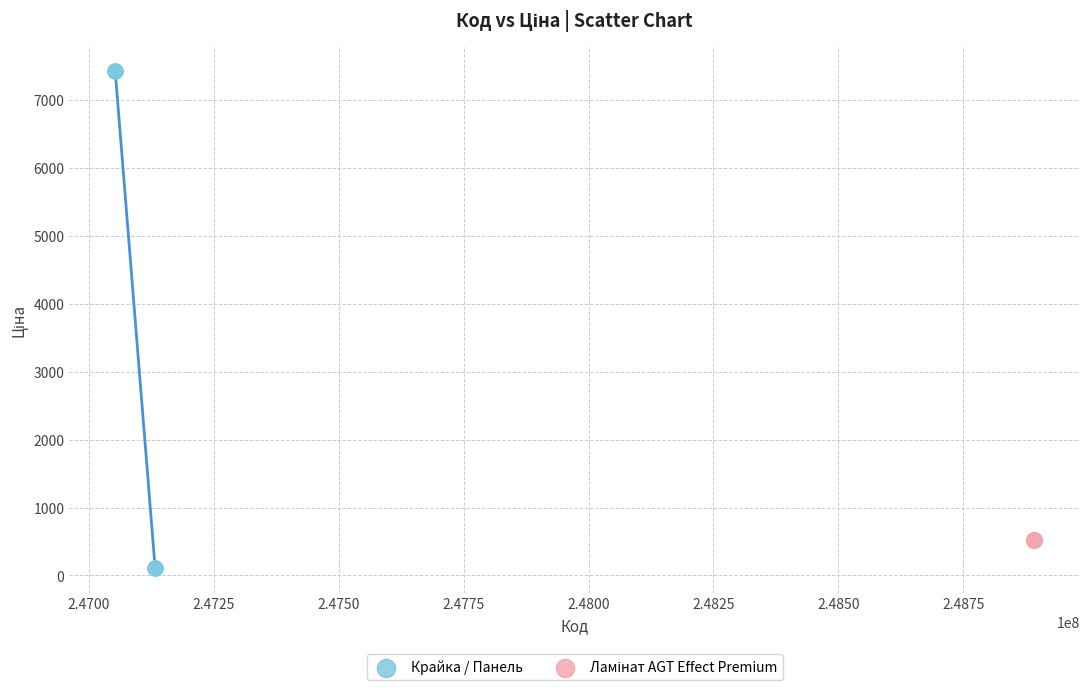

Which series reaches the minimum Y coordinate?

Крайка / Панель